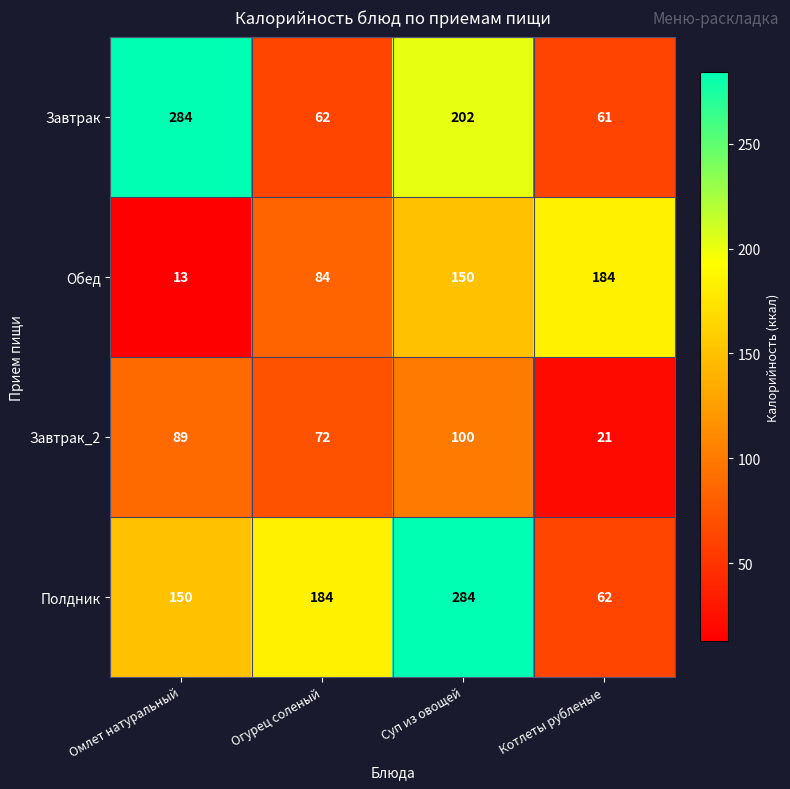

At which category is the sum across all series the highest?

Суп из овощей